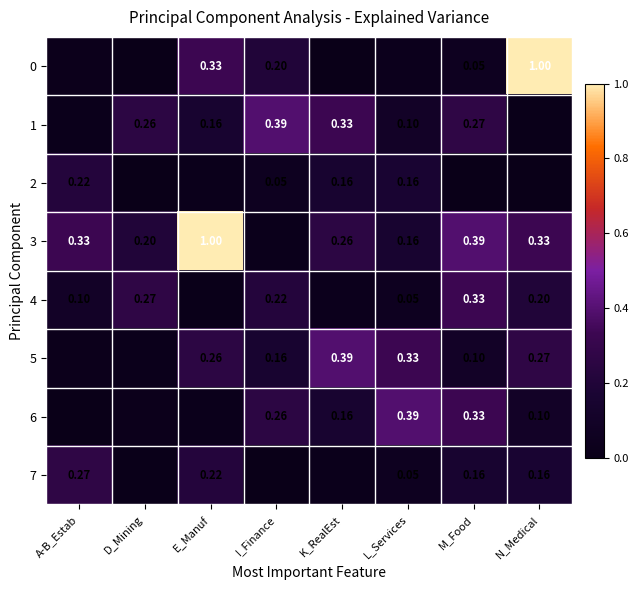

At D_Mining, list the series in order from smallest to largest.

0, 2, 7, 5, 6, 3, 1, 4